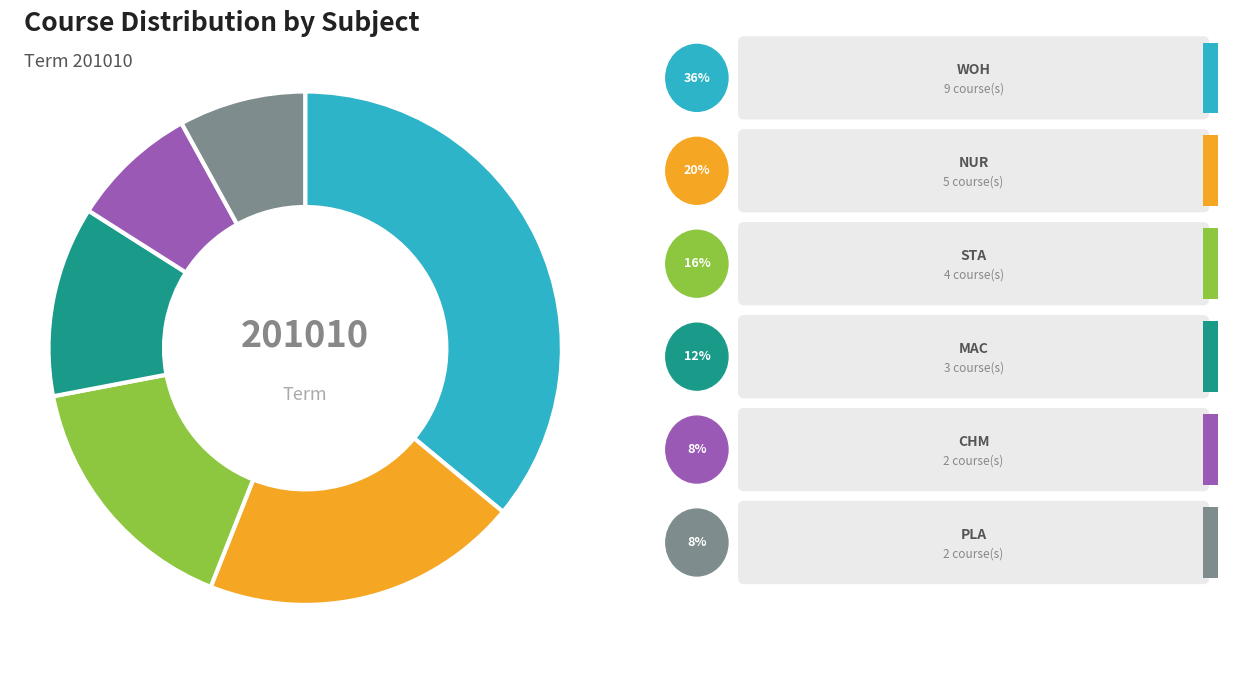

Does WOH account for over 50% of the chart?

No